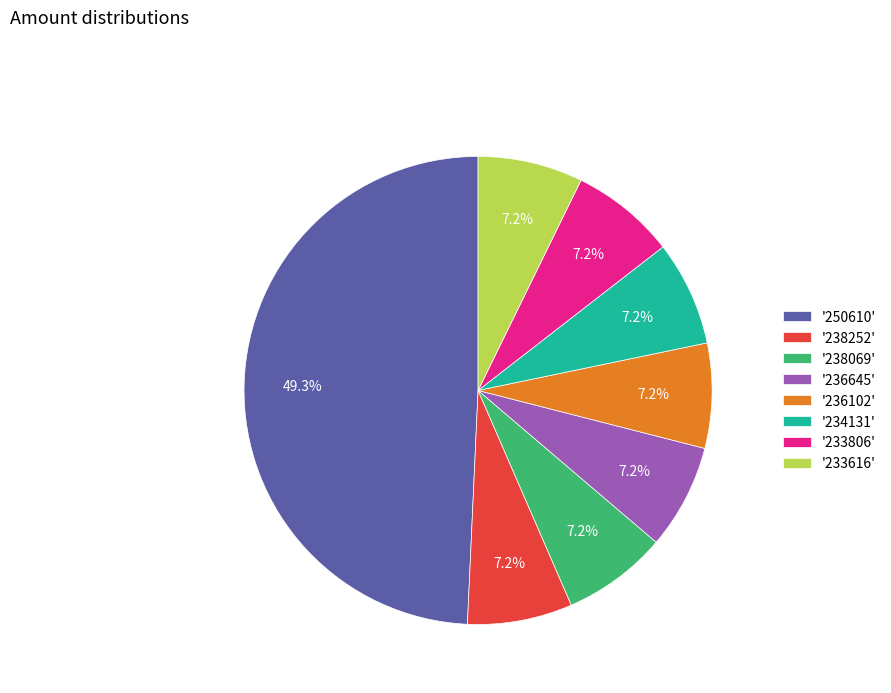

Between '250610' and '234131', which is larger?

'250610'